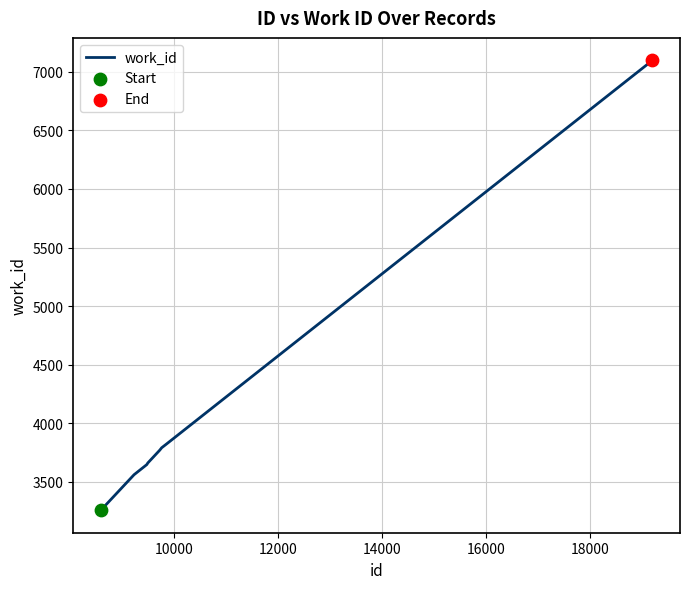

What is the maximum value shown in the chart?

7097